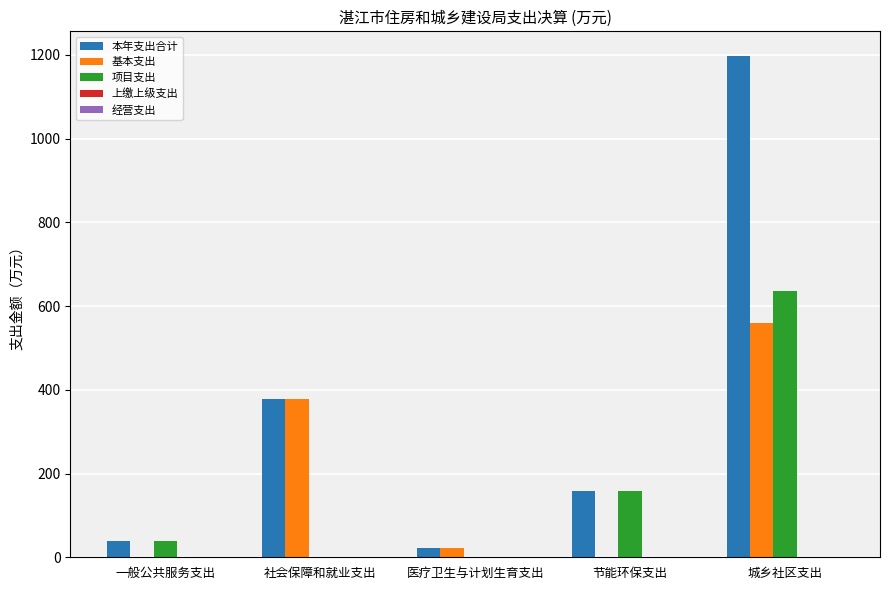

What is the average value of the 本年支出合计 series?

359.0